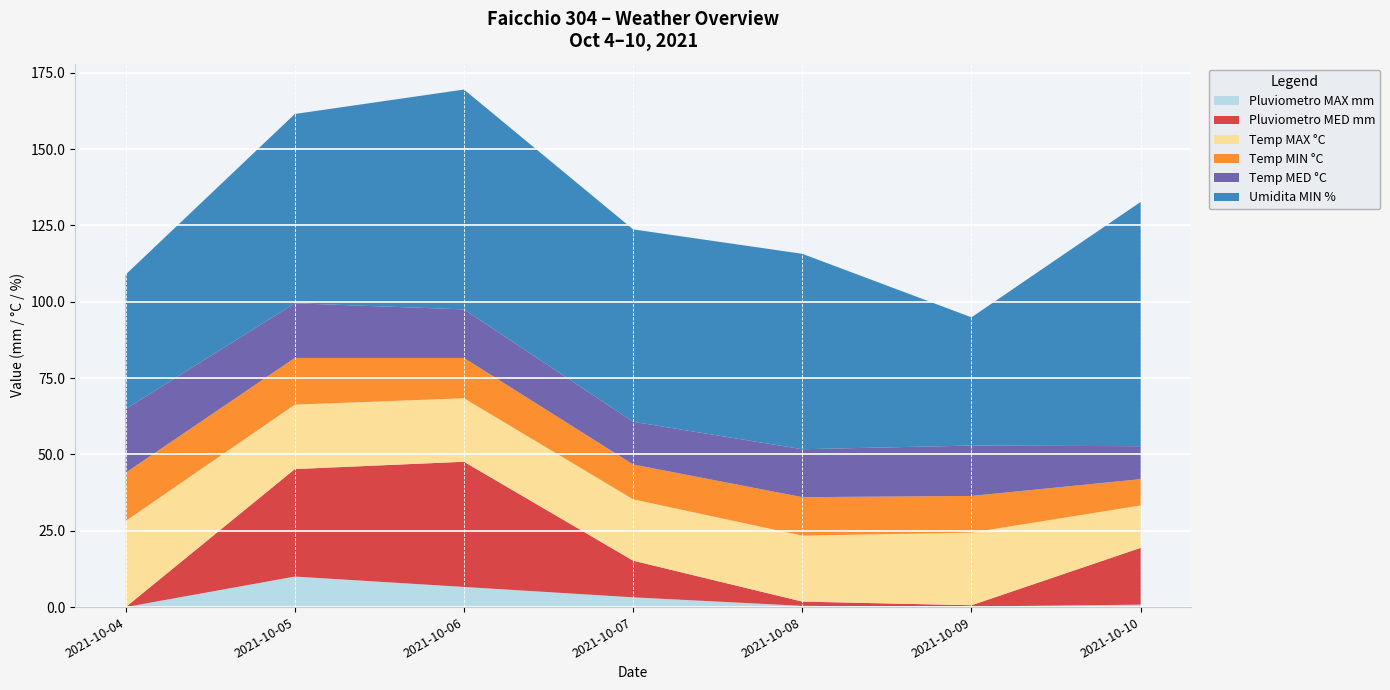

Reading left to right, extract all data points from this chart.

Pluviometro MAX mm: 2021-10-04=0.0	2021-10-05=10.0	2021-10-06=6.6	2021-10-07=3.2	2021-10-08=0.4	2021-10-09=0.2	2021-10-10=0.8
Pluviometro MED mm: 2021-10-04=0.0	2021-10-05=35.2	2021-10-06=41.0	2021-10-07=12.0	2021-10-08=1.4	2021-10-09=0.4	2021-10-10=18.6
Temp MAX °C: 2021-10-04=28.2	2021-10-05=21.1	2021-10-06=20.8	2021-10-07=20.1	2021-10-08=21.6	2021-10-09=23.8	2021-10-10=13.9
Temp MIN °C: 2021-10-04=15.8	2021-10-05=15.3	2021-10-06=13.2	2021-10-07=11.4	2021-10-08=12.6	2021-10-09=12.0	2021-10-10=8.6
Temp MED °C: 2021-10-04=20.9	2021-10-05=17.9	2021-10-06=15.9	2021-10-07=14.0	2021-10-08=15.7	2021-10-09=16.5	2021-10-10=10.8
Umidita MIN %: 2021-10-04=44.0	2021-10-05=62.0	2021-10-06=72.0	2021-10-07=63.0	2021-10-08=64.0	2021-10-09=42.0	2021-10-10=80.0